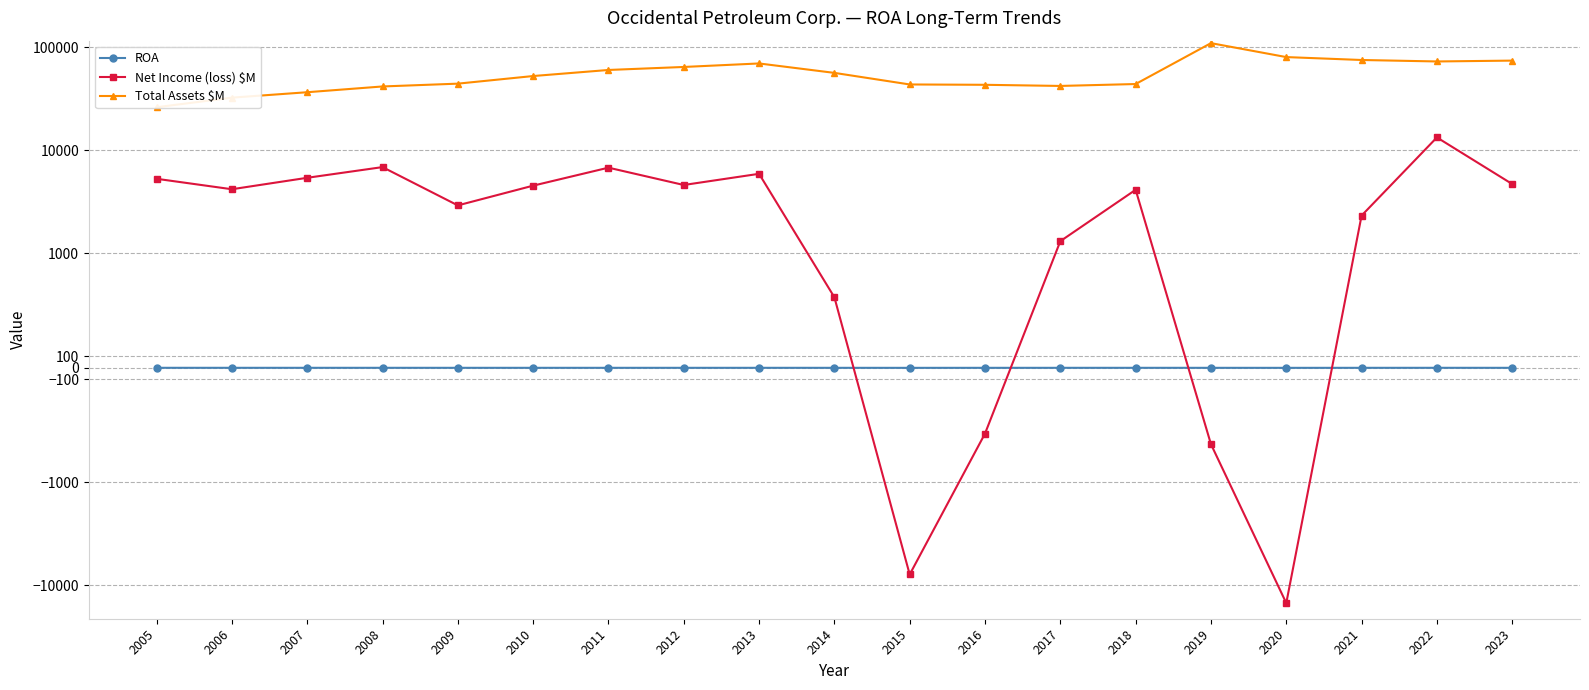

How many values in the ROA series exceed 0?

15